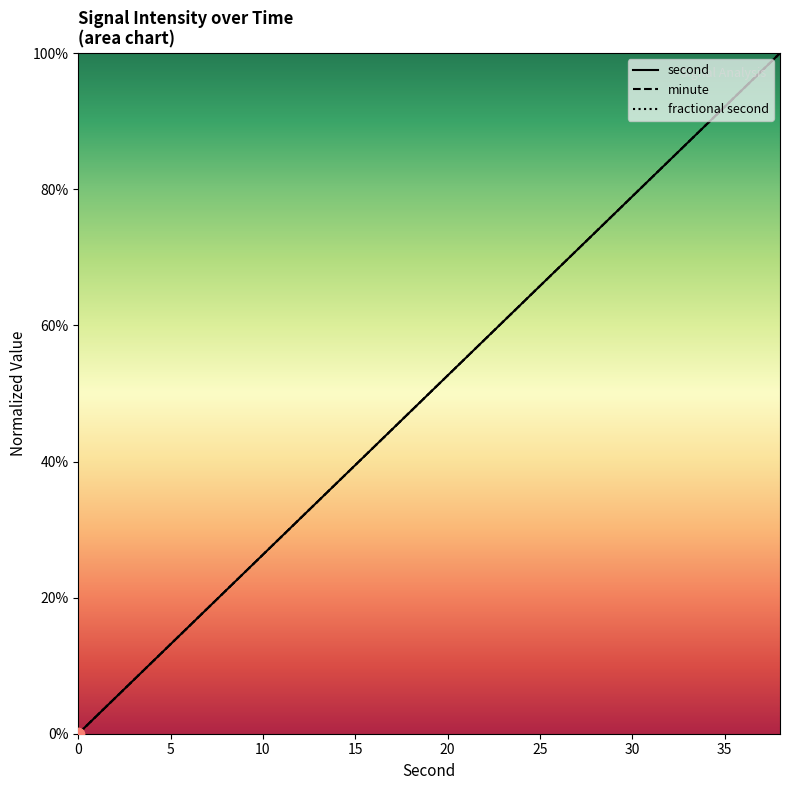

What are all the series names shown in the legend?

second, minute, fractional second